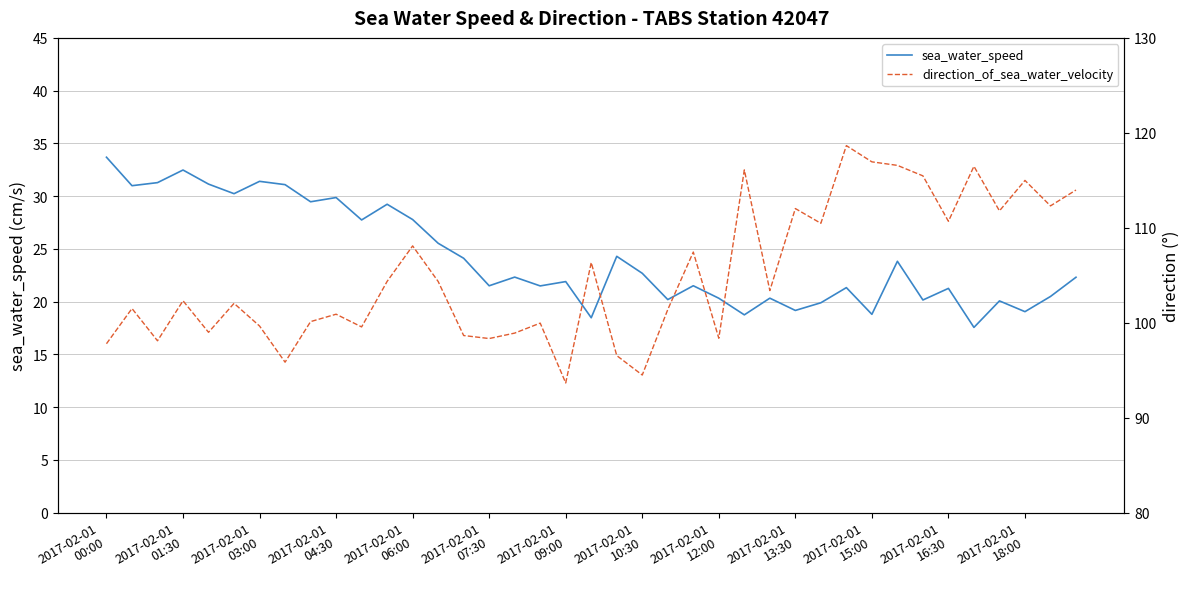

What is the lowest value of the sea_water_speed series?

17.6